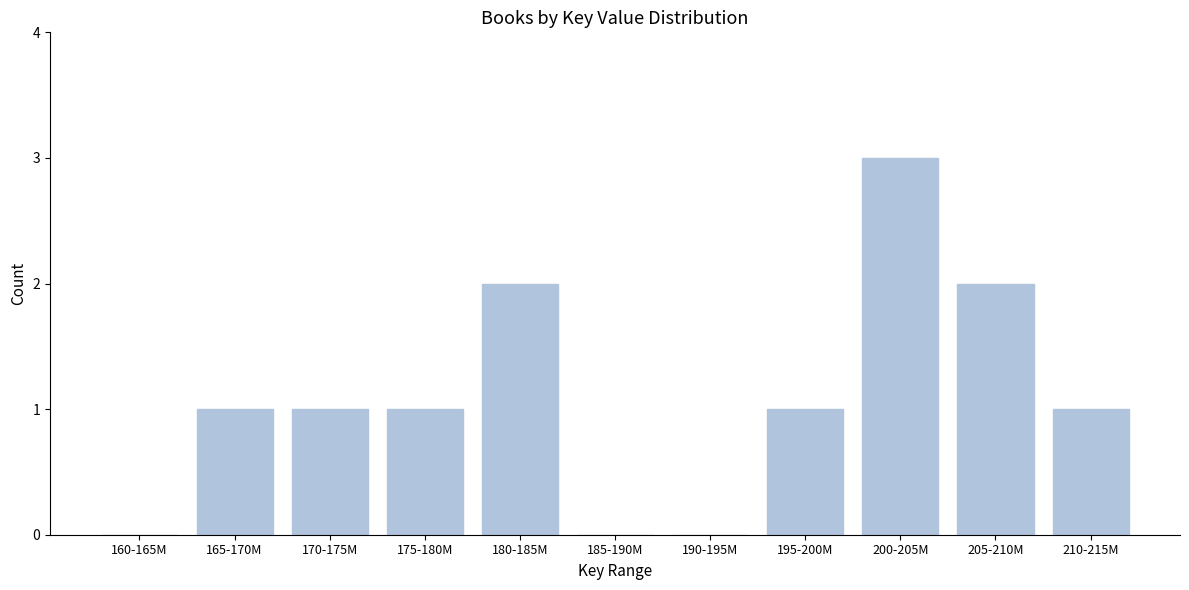

Reading left to right, extract all data points from this chart.

160-165M=0	165-170M=1	170-175M=1	175-180M=1	180-185M=2	185-190M=0	190-195M=0	195-200M=1	200-205M=3	205-210M=2	210-215M=1